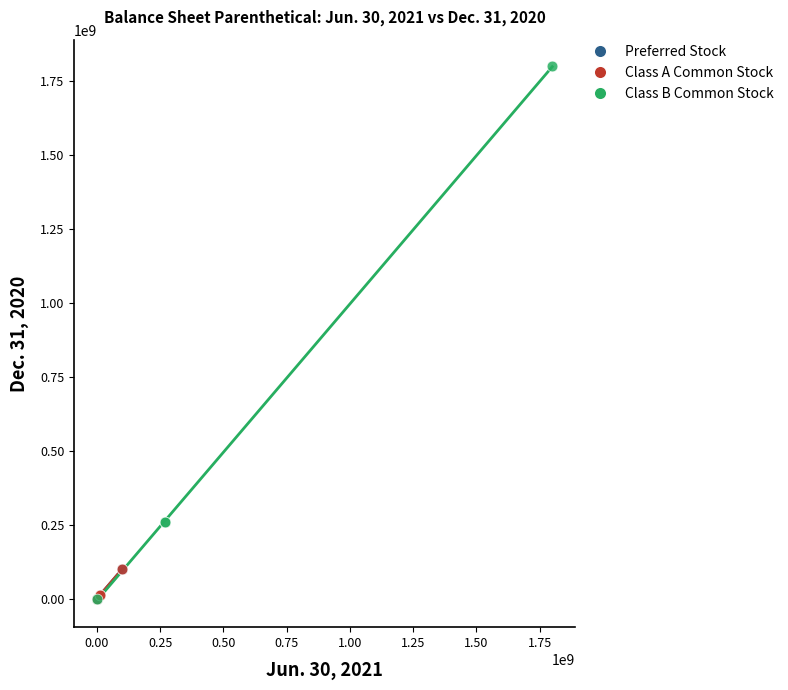

Which series contains the highest Y value?

Class B Common Stock